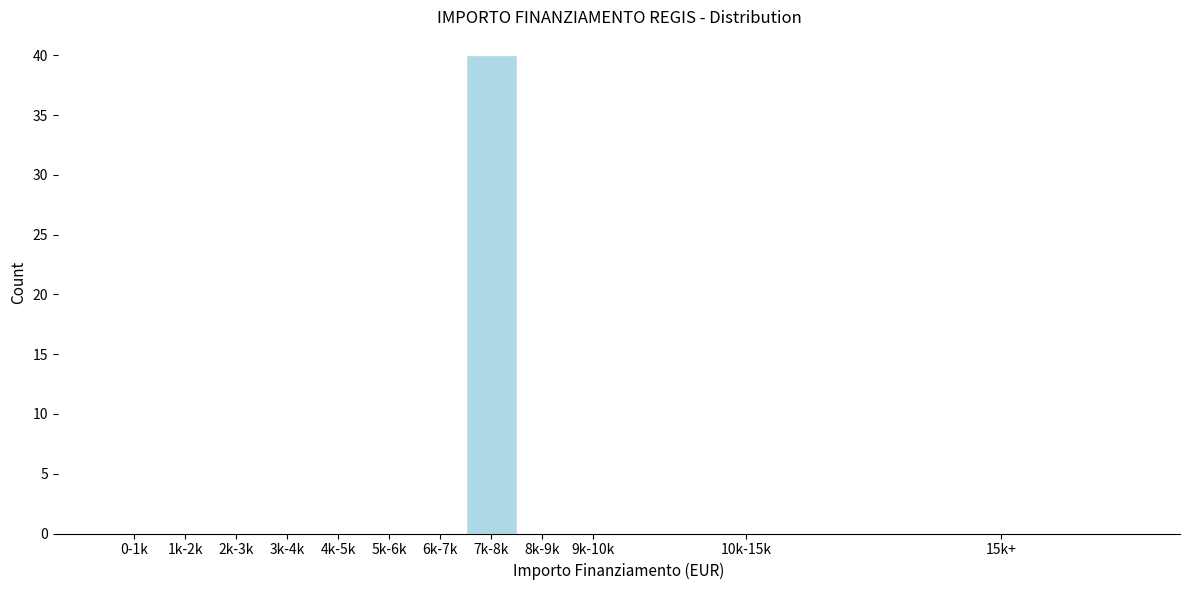

Reading left to right, transcribe all the data shown in this chart.

0-1k=0	1k-2k=0	2k-3k=0	3k-4k=0	4k-5k=0	5k-6k=0	6k-7k=0	7k-8k=40	8k-9k=0	9k-10k=0	10k-15k=0	15k+=0